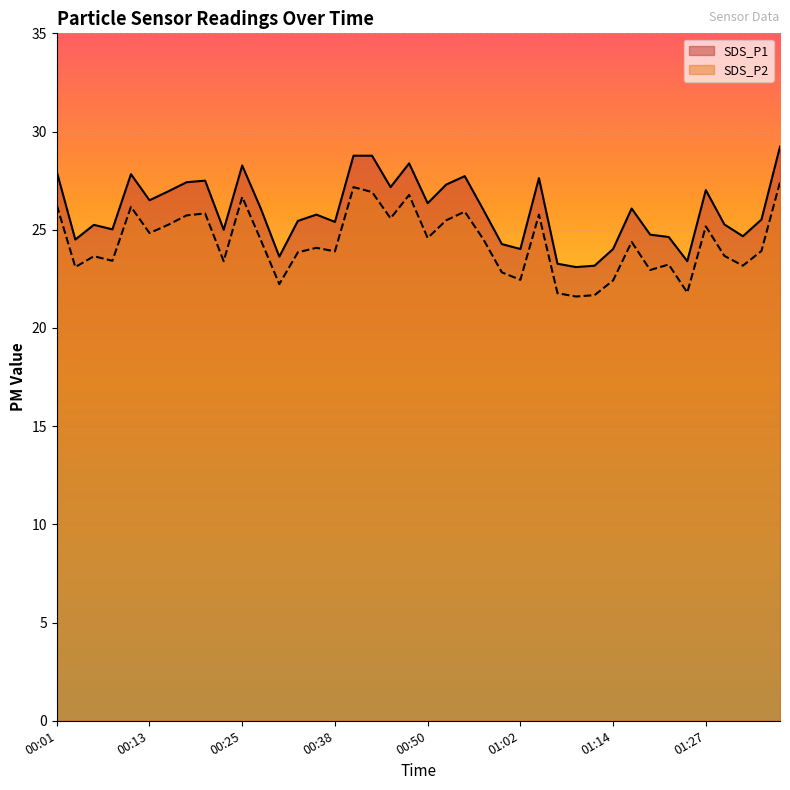

What is the sum of the SDS_P1 values at 00:23 and 01:34?

50.5